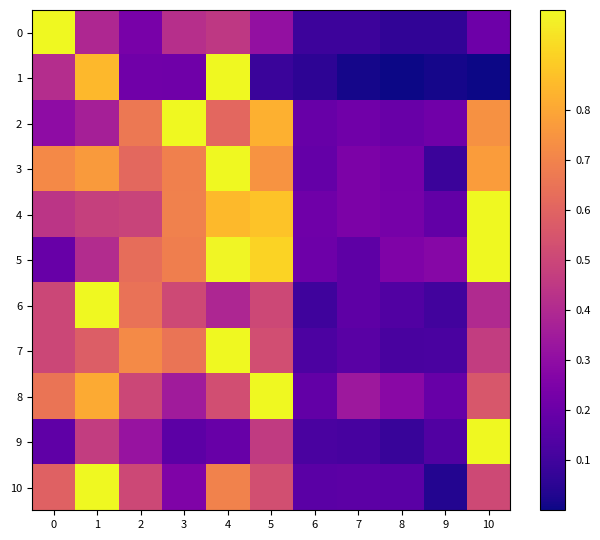

Reading left to right, extract all data points from this chart.

0: 0=1.0	1=0.4	2=0.2	3=0.4	4=0.4	5=0.3	6=0.1	7=0.1	8=0.1	9=0.1	10=0.2
1: 0=0.4	1=0.8	2=0.2	3=0.2	4=1.0	5=0.1	6=0.1	7=0.0	8=0.0	9=0.0	10=0.0
2: 0=0.3	1=0.4	2=0.7	3=1.0	4=0.6	5=0.8	6=0.2	7=0.2	8=0.2	9=0.2	10=0.7
3: 0=0.7	1=0.8	2=0.6	3=0.7	4=1.0	5=0.7	6=0.2	7=0.2	8=0.2	9=0.1	10=0.8
4: 0=0.4	1=0.5	2=0.5	3=0.7	4=0.9	5=0.9	6=0.2	7=0.2	8=0.2	9=0.2	10=1.0
5: 0=0.2	1=0.4	2=0.6	3=0.7	4=1.0	5=0.9	6=0.2	7=0.2	8=0.3	9=0.3	10=1.0
6: 0=0.5	1=1.0	2=0.6	3=0.5	4=0.4	5=0.5	6=0.1	7=0.2	8=0.1	9=0.1	10=0.4
7: 0=0.5	1=0.6	2=0.7	3=0.7	4=1.0	5=0.5	6=0.1	7=0.2	8=0.1	9=0.1	10=0.5
8: 0=0.7	1=0.8	2=0.5	3=0.4	4=0.5	5=1.0	6=0.2	7=0.3	8=0.3	9=0.2	10=0.6
9: 0=0.2	1=0.5	2=0.3	3=0.2	4=0.2	5=0.5	6=0.1	7=0.1	8=0.1	9=0.1	10=1.0
10: 0=0.6	1=1.0	2=0.5	3=0.3	4=0.7	5=0.5	6=0.2	7=0.2	8=0.2	9=0.0	10=0.5